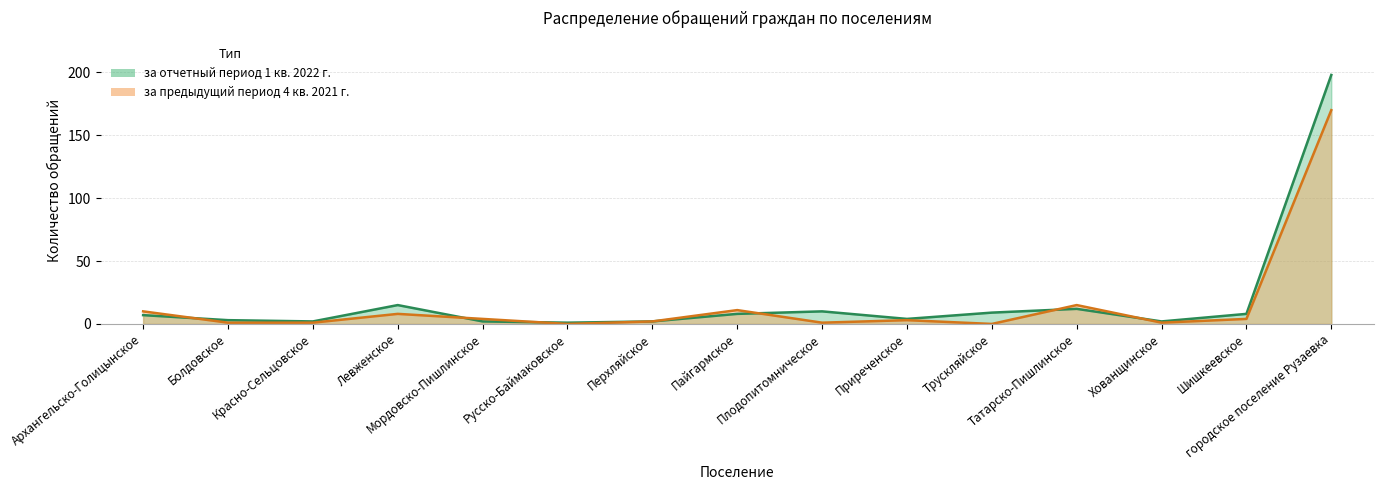

What is the sum of the за отчетный период 1 кв. 2022 г. values at Левженское and Пайгармское?

23